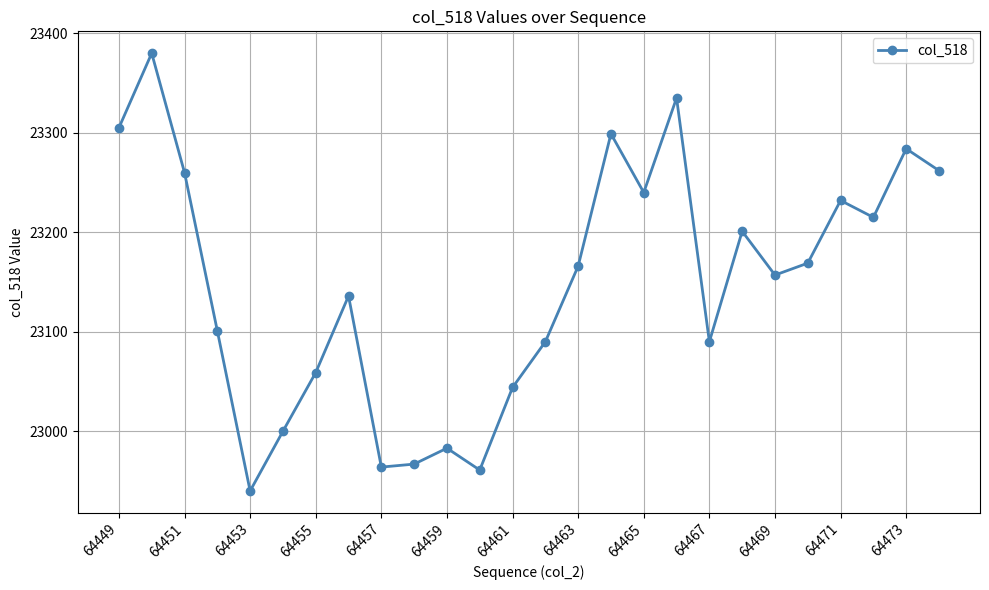

How many points are lower than both their immediate neighbors (excluding endpoints)?

7